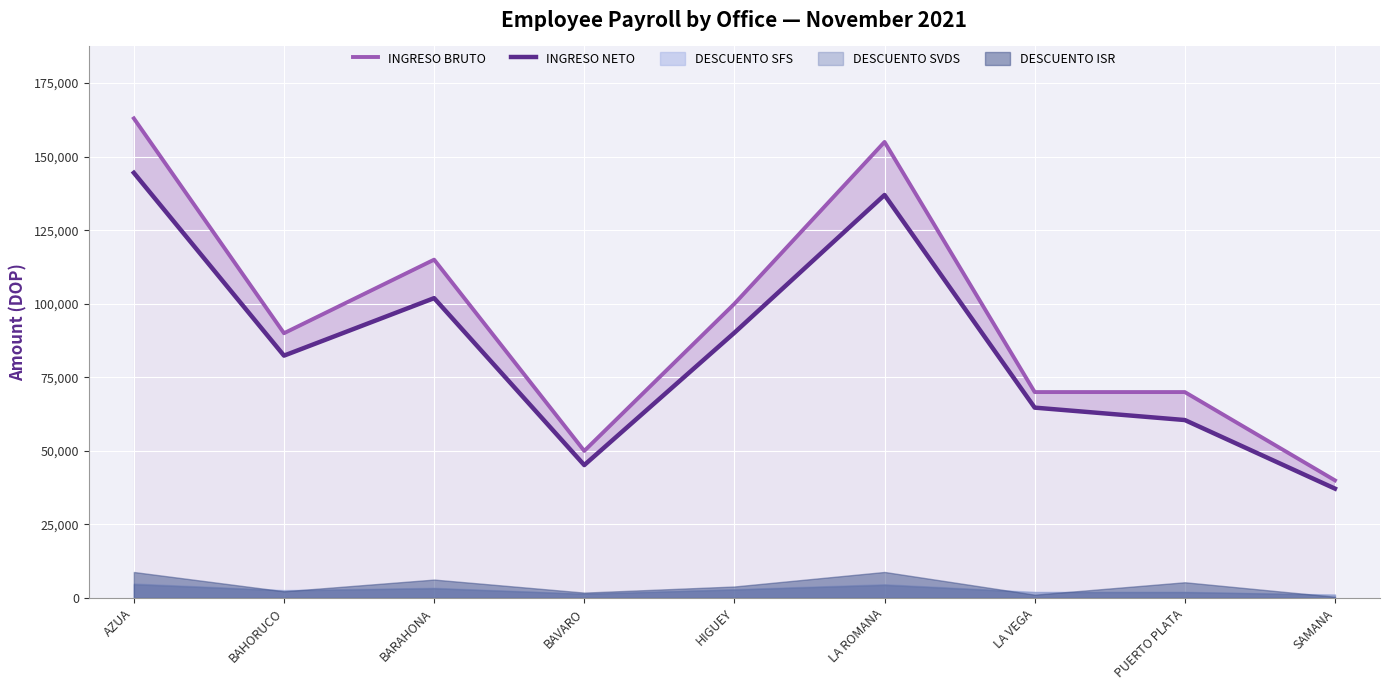

What position from the left is LA ROMANA?

6